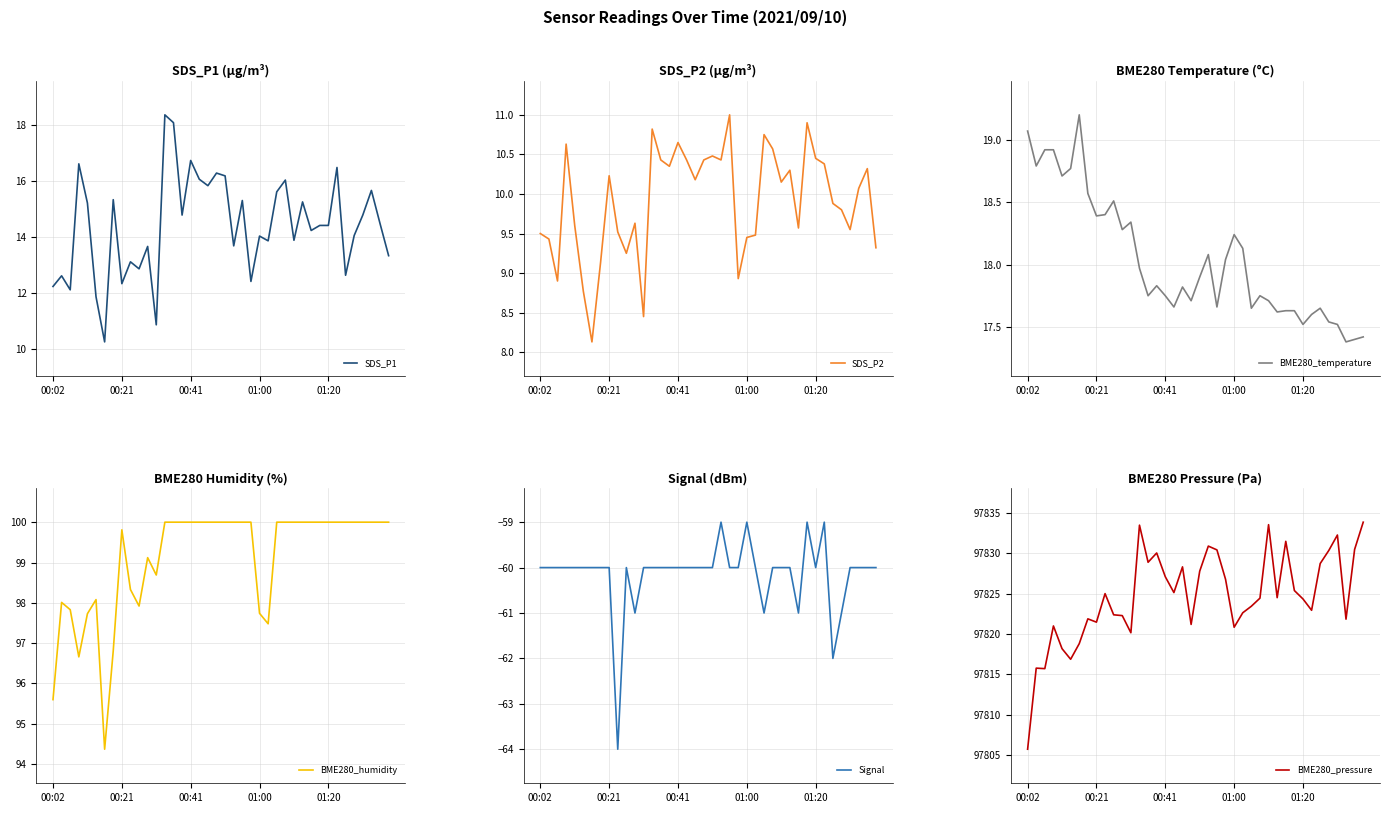

What is the approximate value of BME280_pressure at 17?

97825.1